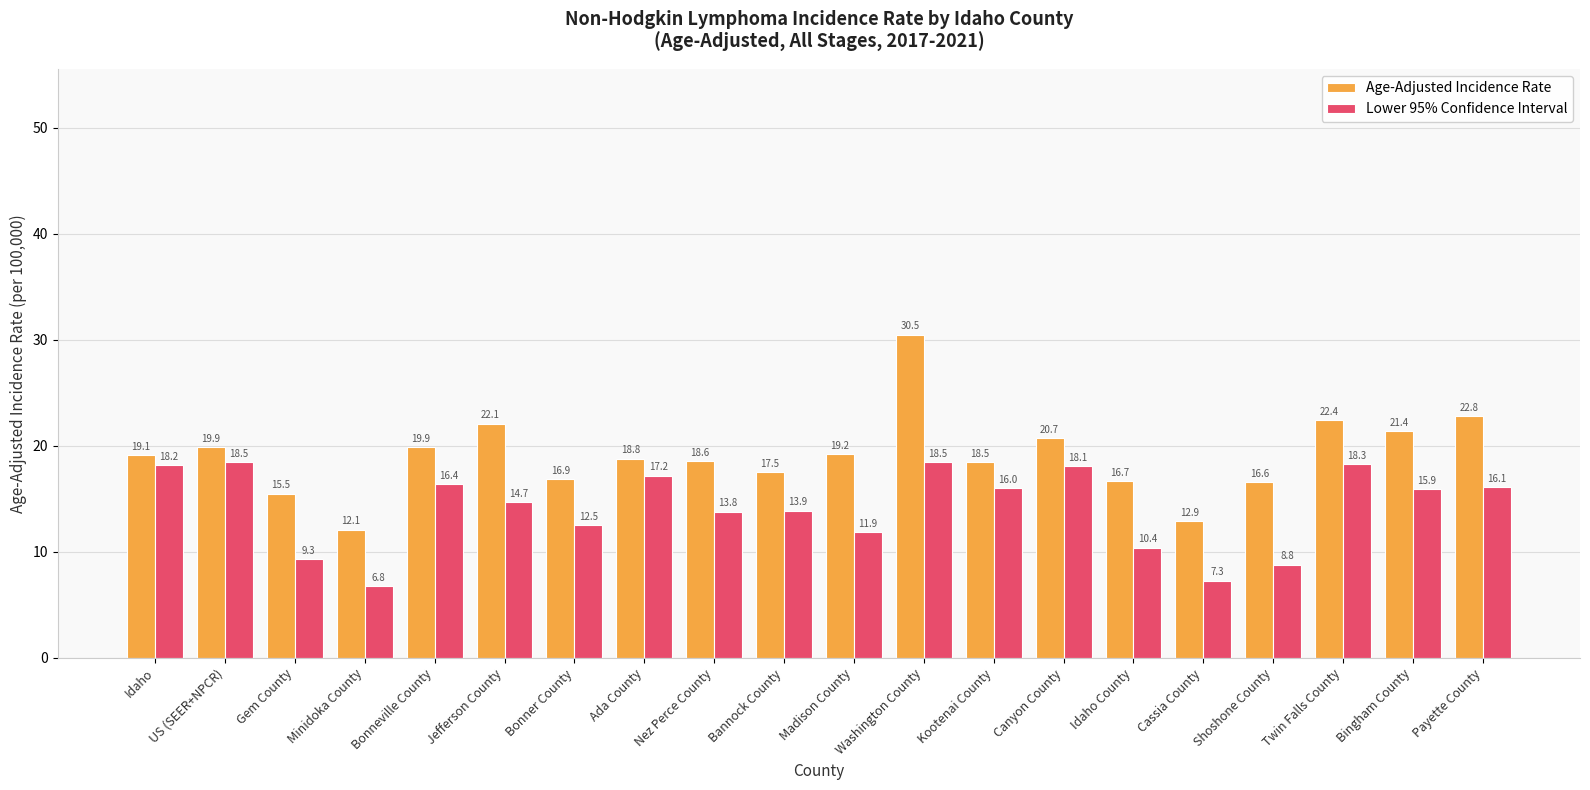

List the series in order of their overall mean, lowest first.

Lower 95% Confidence Interval, Age-Adjusted Incidence Rate